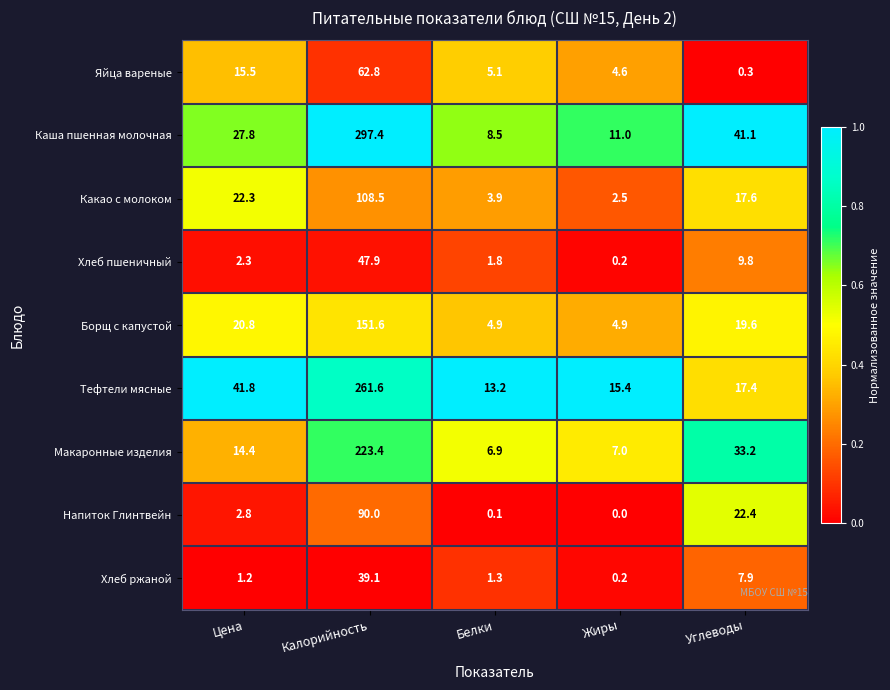

What is the difference between the highest and lowest values at Белки?

13.1